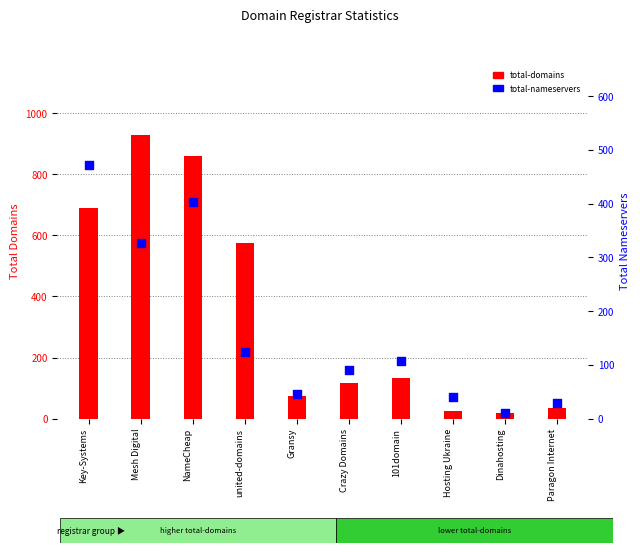

Which series contains the lowest Y value?

total-nameservers